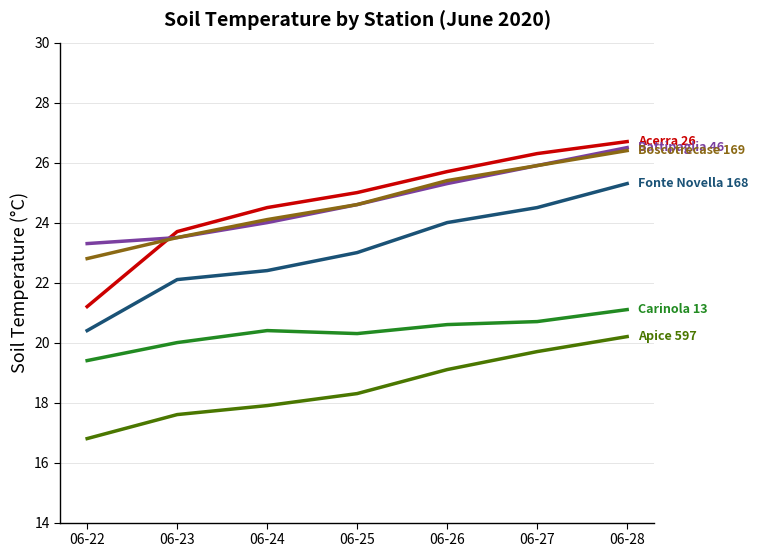

What is the spread (max minus min) of values at 06-26?

6.6